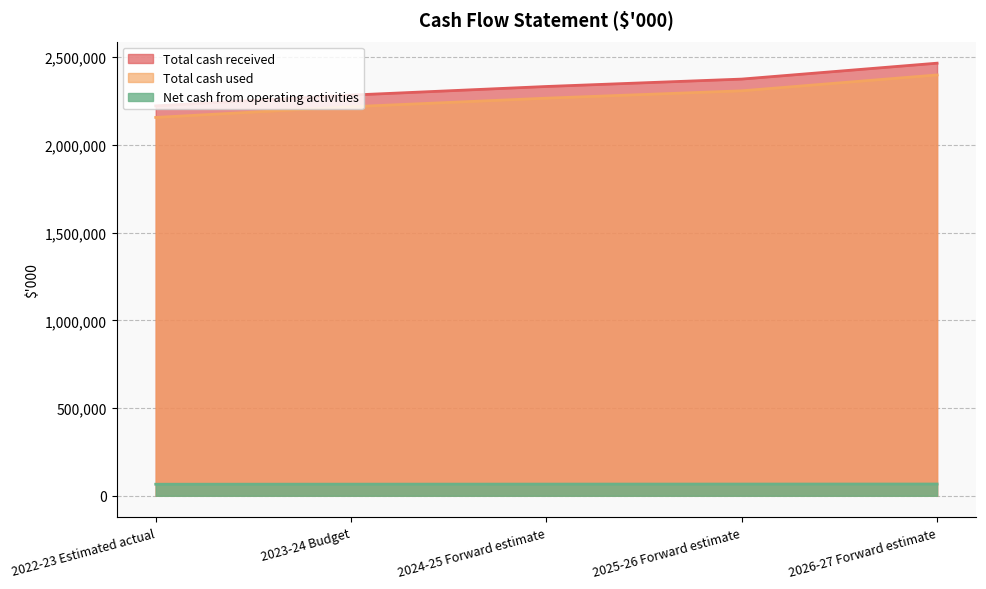

True or false: Net cash from operating activities and Total cash received intersect in this chart.

False